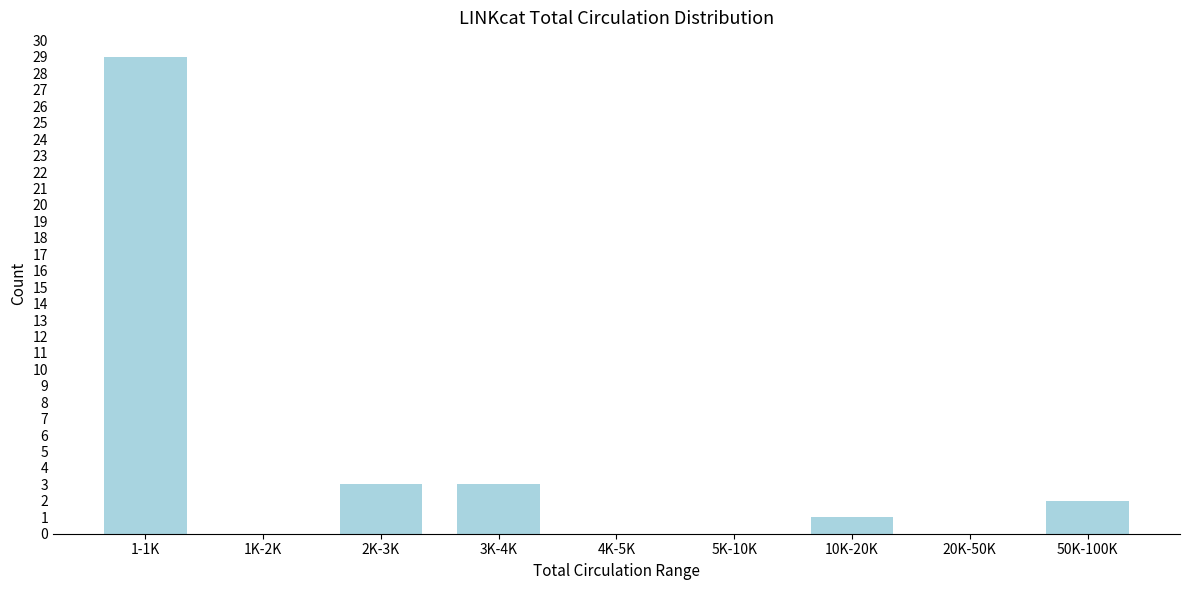

Reading right to left, transcribe all the data shown in this chart.

50K-100K=2	20K-50K=0	10K-20K=1	5K-10K=0	4K-5K=0	3K-4K=3	2K-3K=3	1K-2K=0	1-1K=29